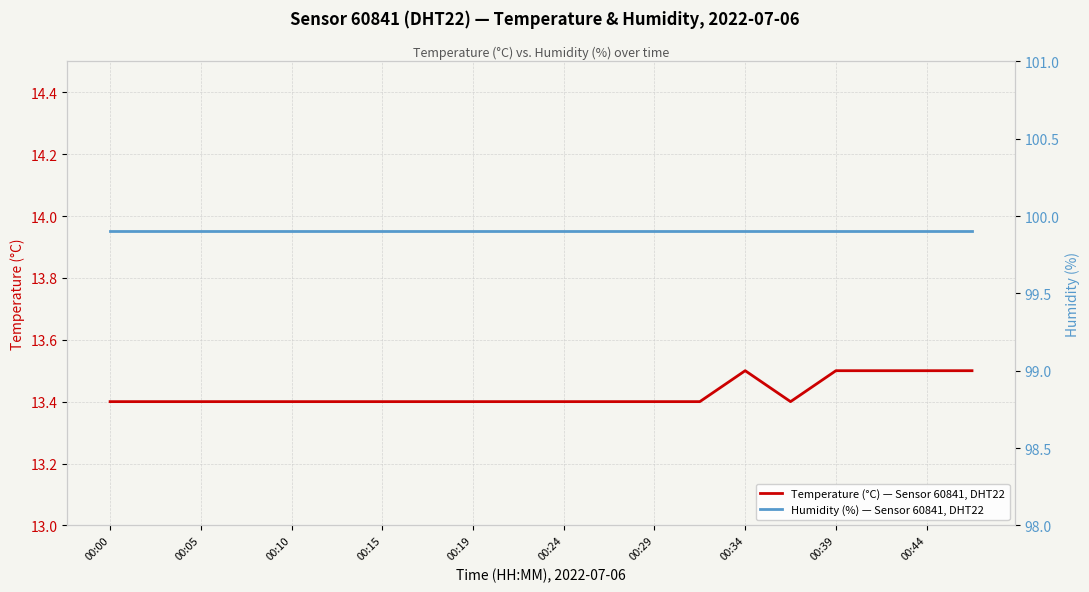

What is the maximum value for Temperature (°C) — Sensor 60841, DHT22?

13.5